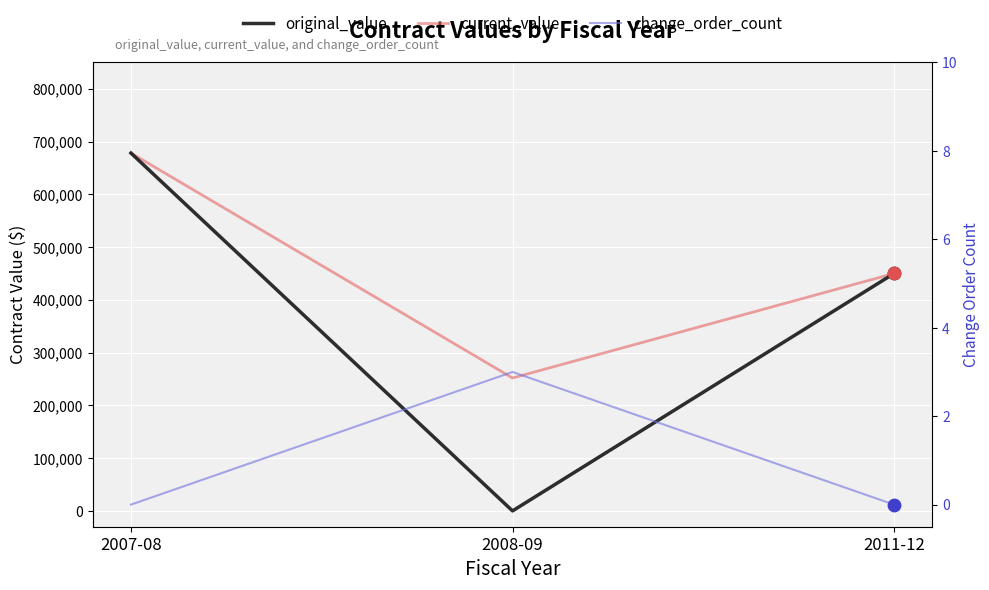

Which series has the largest total across all categories?

current_value